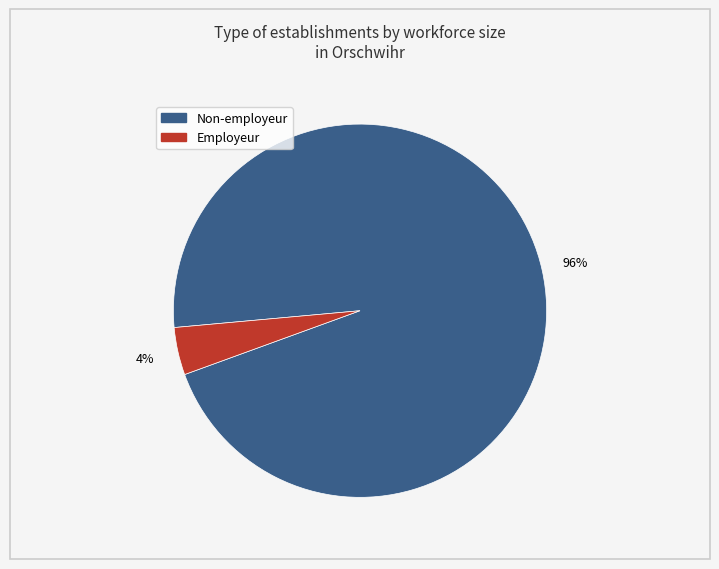

Is there any slice that represents more than half of the pie?

Yes